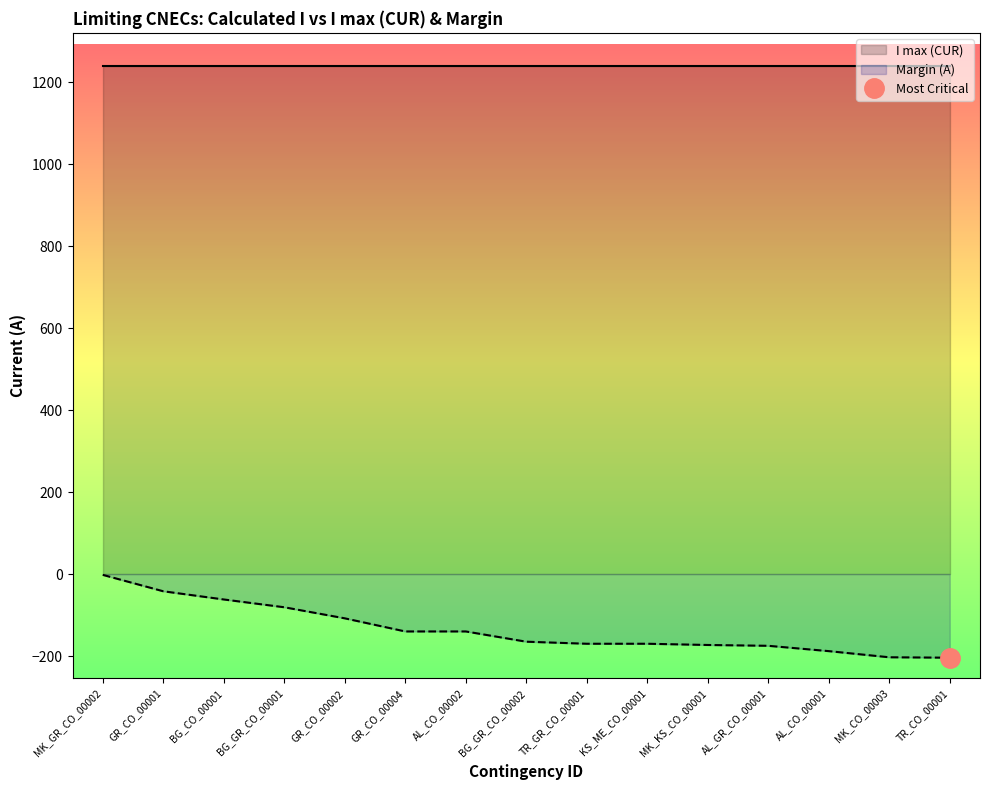

Does the chart display data point markers on the line(s)?

No